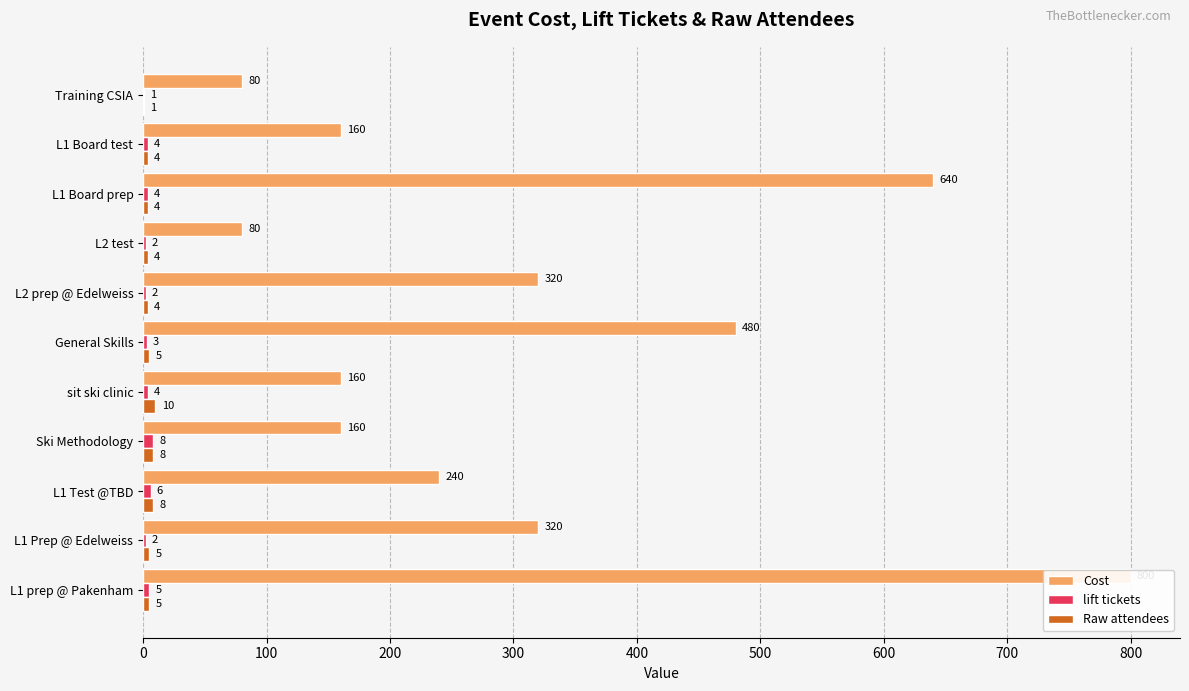

What is the difference between the second highest and second lowest values in the Cost series?

560